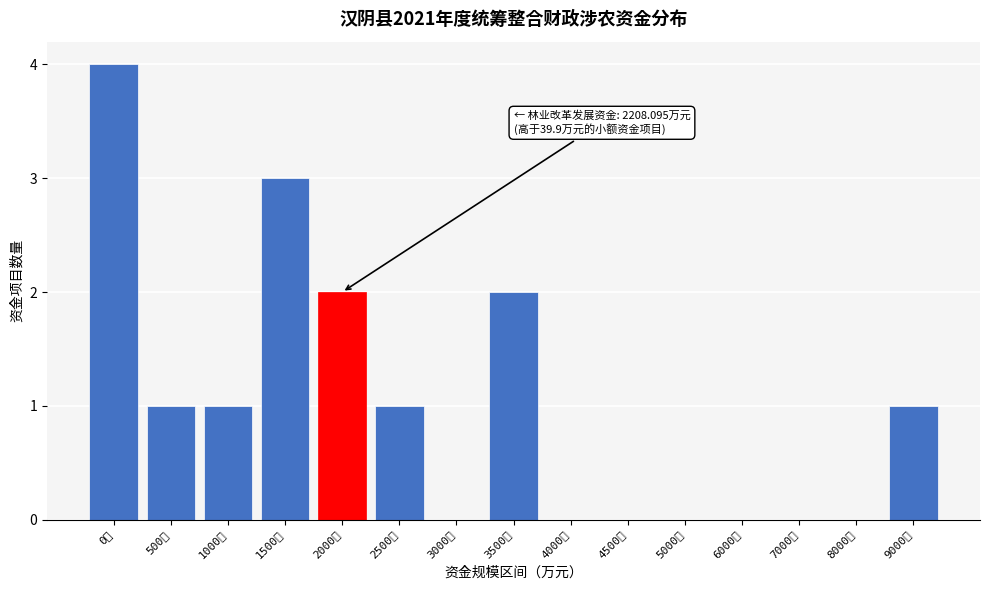

Reading left to right, what are all the values shown in this chart?

0万=4	500万=1	1000万=1	1500万=3	2000万=2	2500万=1	3000万=0	3500万=2	4000万=0	4500万=0	5000万=0	6000万=0	7000万=0	8000万=0	9000万=1